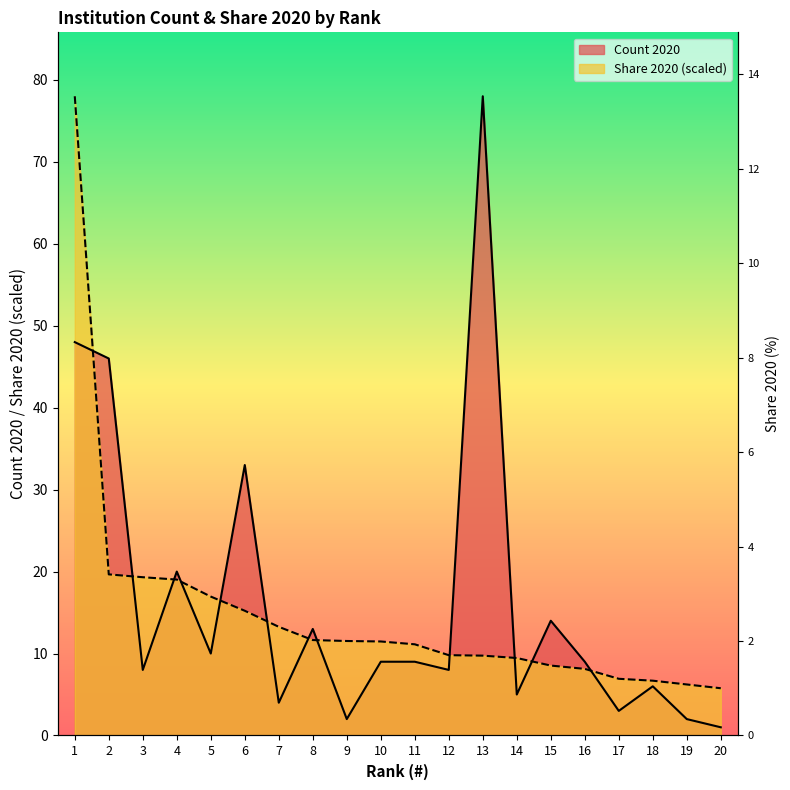

Which series has the largest total across all categories?

Count 2020